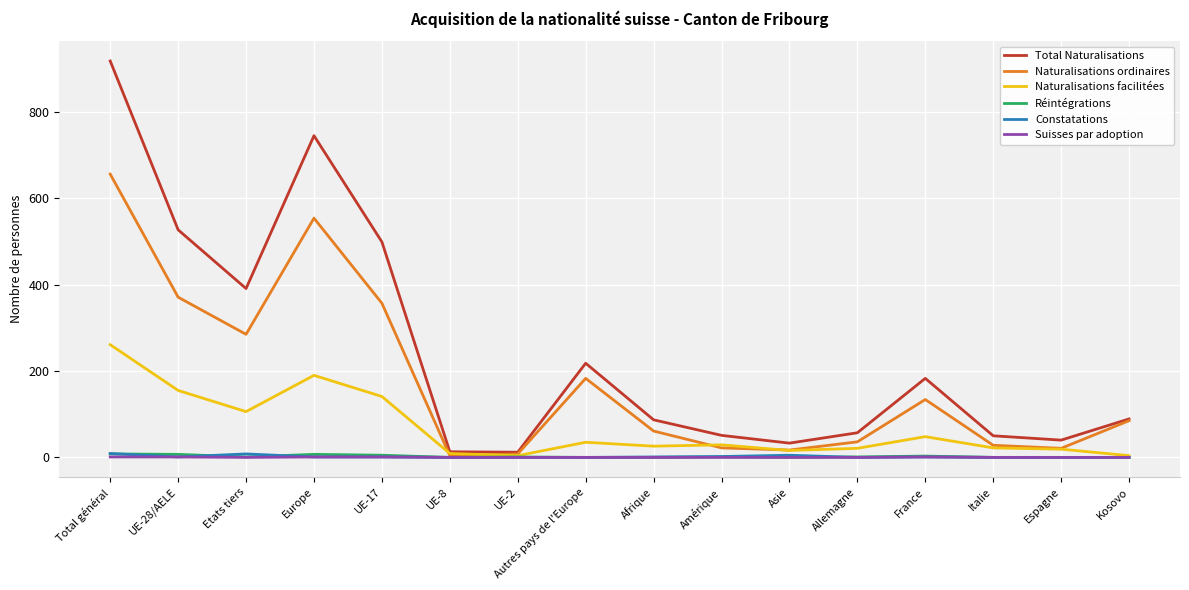

Which series has the largest range (max minus min)?

Total Naturalisations